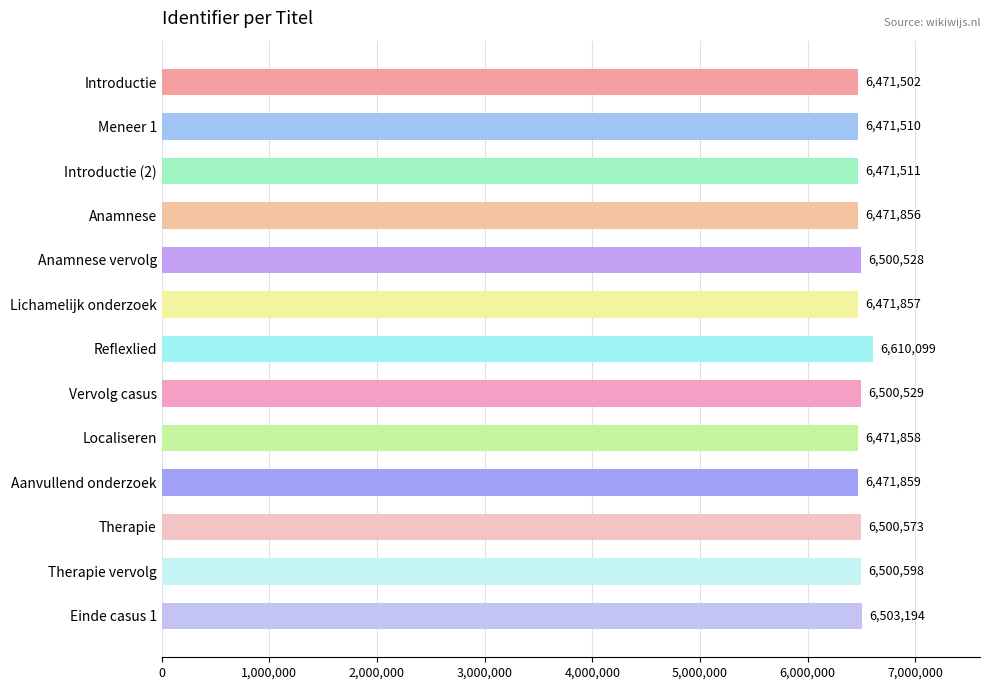

What is the ratio of the value at Einde casus 1 to the value at Therapie?

1.0